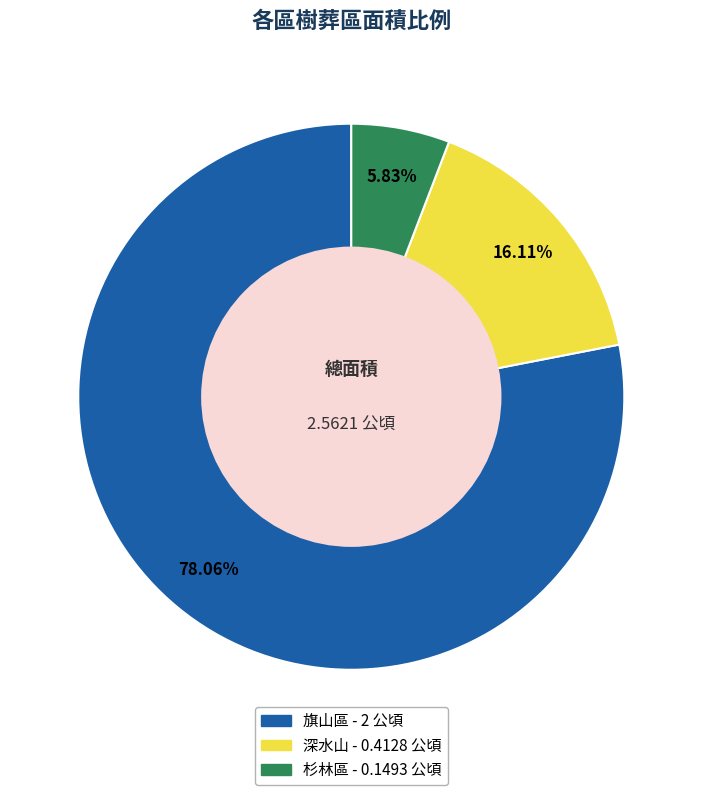

To the nearest percent, what percentage of the pie is 深水山?

16%